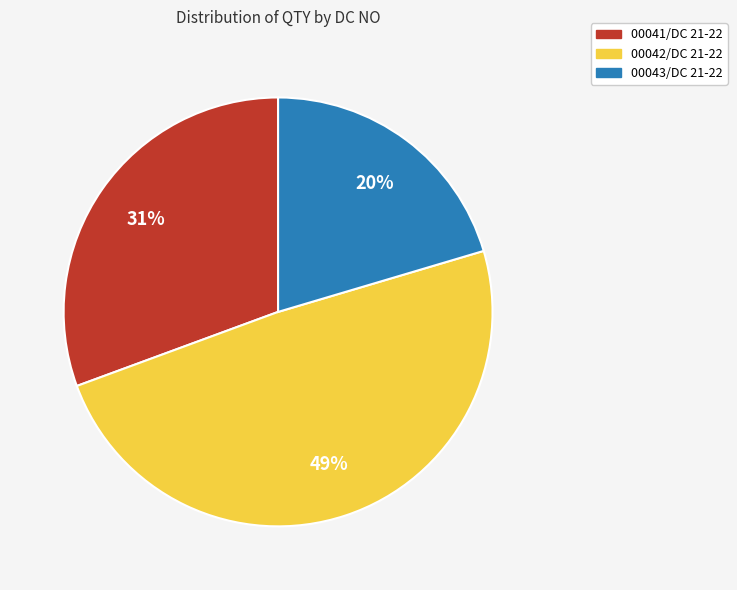

How many segments does this pie chart have?

3